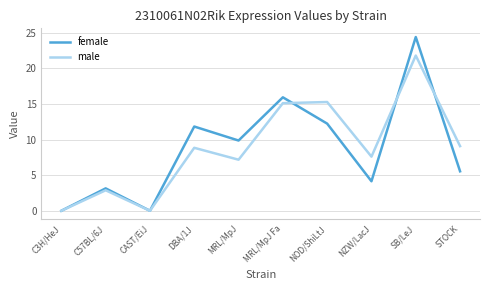

At which category does female reach its first local peak?

C57BL/6J